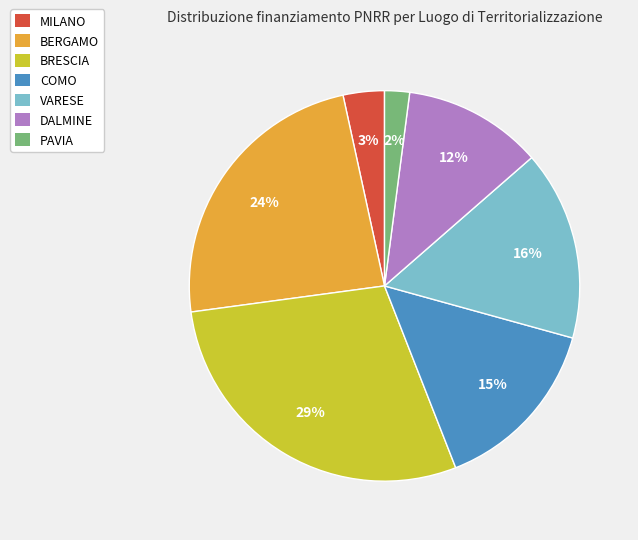

How many slices are in this pie chart?

7